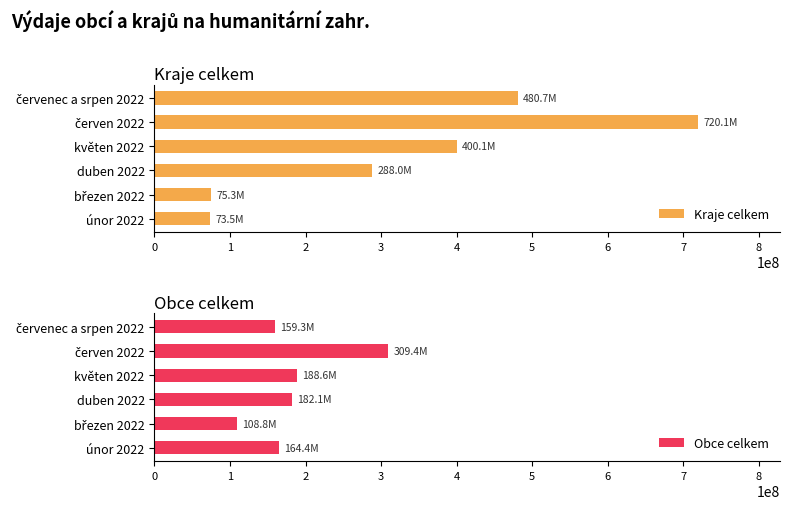

What is the difference between the maximum and minimum values in the Obce celkem series?

200608941.1